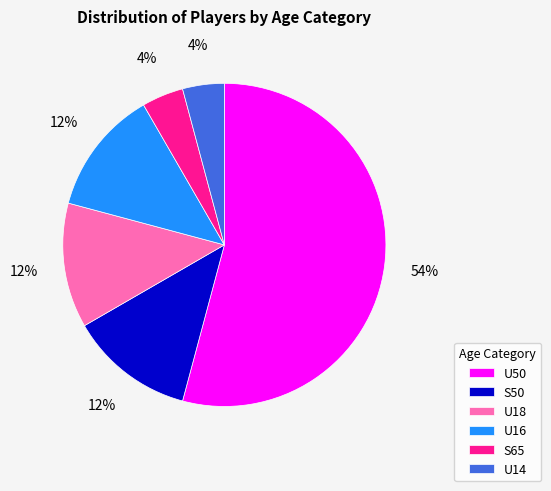

Between U14 and S50, which is larger?

S50